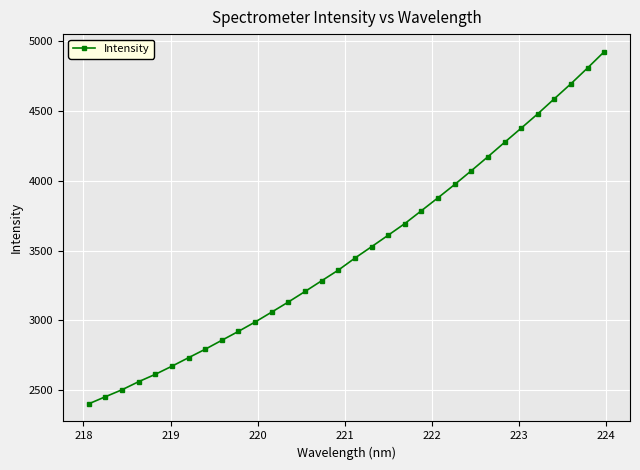

True or false: the data has more than 2 interior local peaks.

False